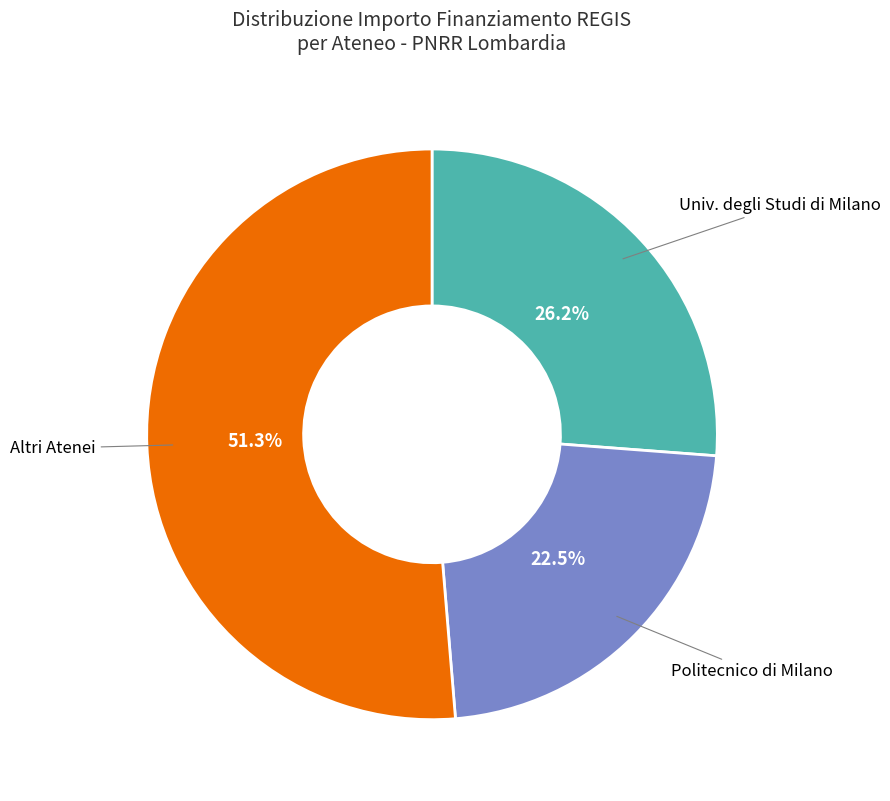

Is there any slice that represents more than half of the pie?

Yes